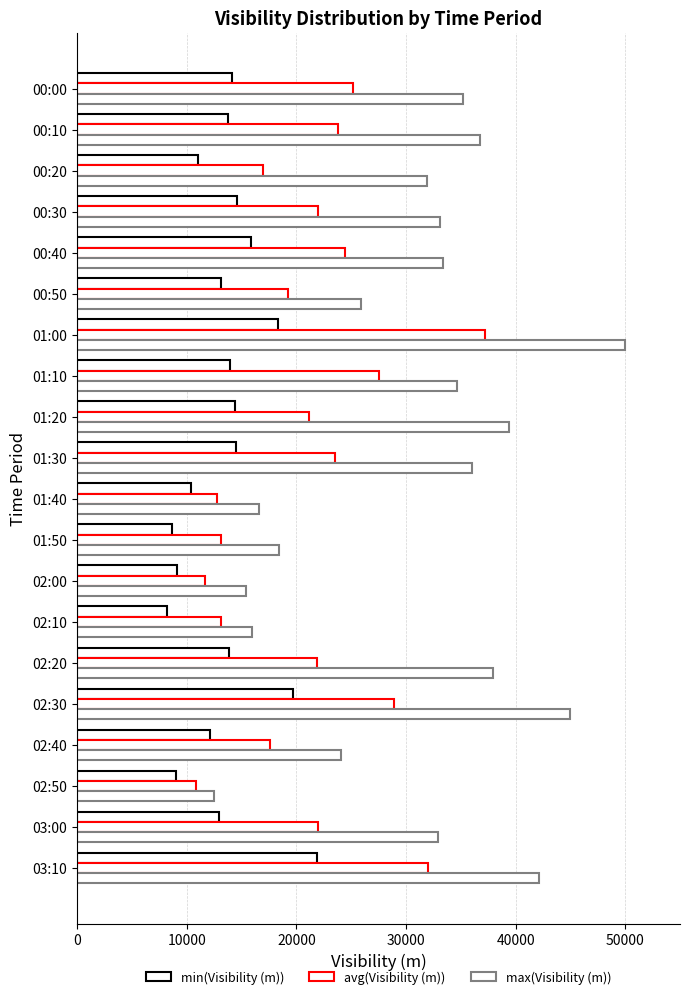

How many values in the max(Visibility (m)) series are below 33401?

10